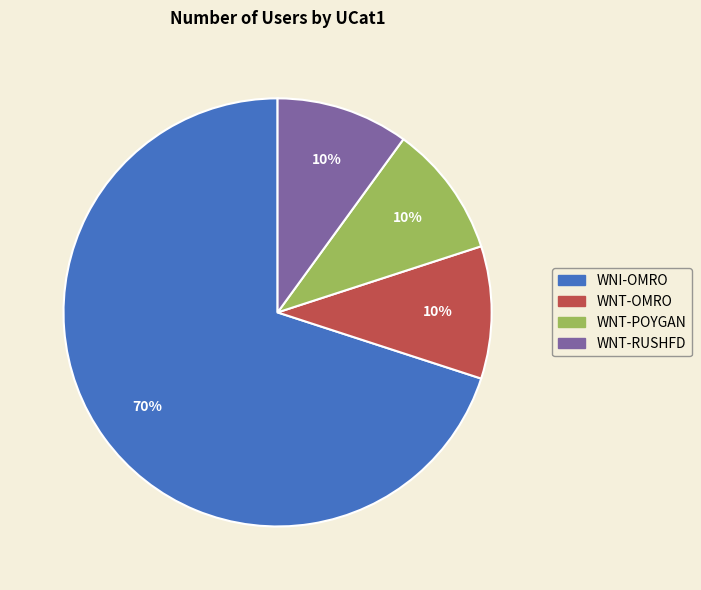

To the nearest percent, what is the average slice percentage?

25%